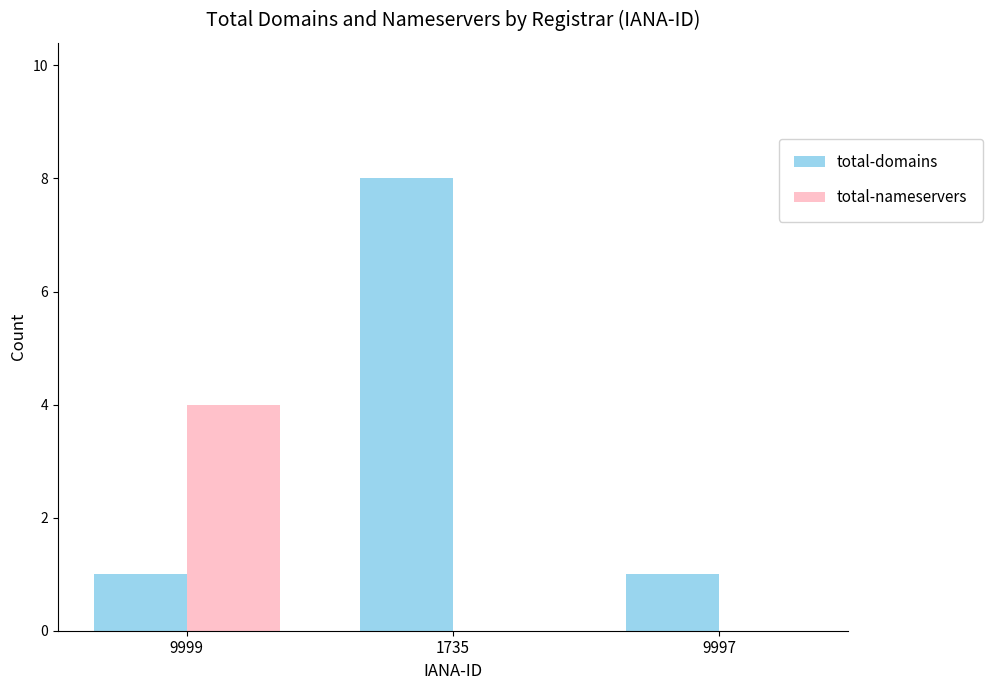

Count the number of data series in this chart.

2